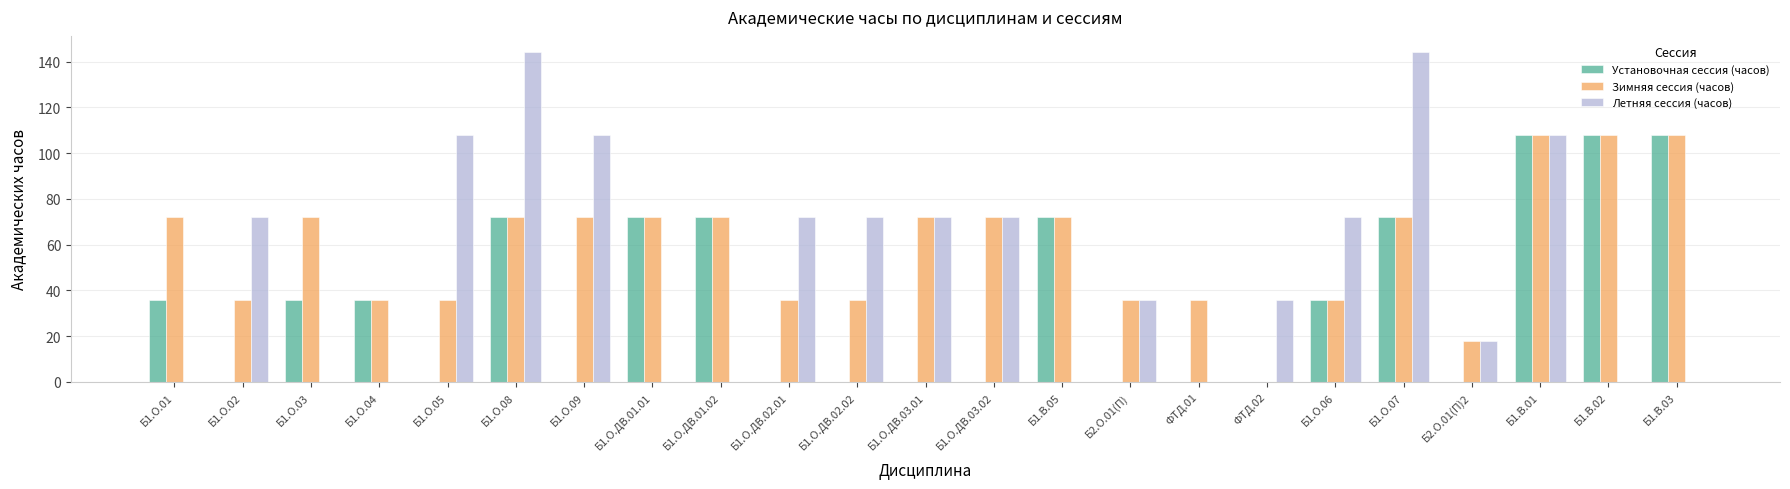

What is the total value across all series at Б1.О.03?

108